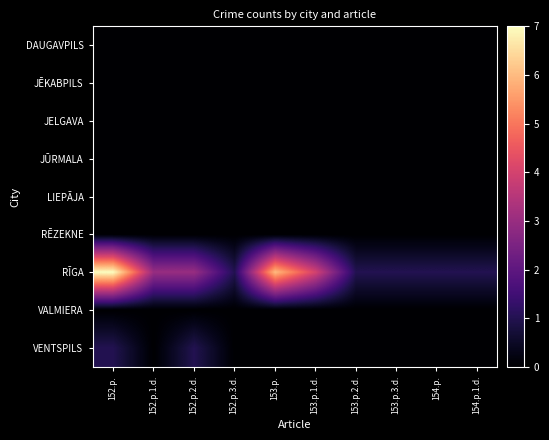

Reading right to left, transcribe all the data shown in this chart.

DAUGAVPILS: 154.p.1.d.=0	154.p.=0	153.p.3.d.=0	153.p.2.d.=0	153.p.1.d.=0	153.p.=0	152.p.3.d.=0	152.p.2.d.=0	152.p.1.d.=0	152.p.=0
JĒKABPILS: 154.p.1.d.=0	154.p.=0	153.p.3.d.=0	153.p.2.d.=0	153.p.1.d.=0	153.p.=0	152.p.3.d.=0	152.p.2.d.=0	152.p.1.d.=0	152.p.=0
JELGAVA: 154.p.1.d.=0	154.p.=0	153.p.3.d.=0	153.p.2.d.=0	153.p.1.d.=0	153.p.=0	152.p.3.d.=0	152.p.2.d.=0	152.p.1.d.=0	152.p.=0
JŪRMALA: 154.p.1.d.=0	154.p.=0	153.p.3.d.=0	153.p.2.d.=0	153.p.1.d.=0	153.p.=0	152.p.3.d.=0	152.p.2.d.=0	152.p.1.d.=0	152.p.=0
LIEPĀJA: 154.p.1.d.=0	154.p.=0	153.p.3.d.=0	153.p.2.d.=0	153.p.1.d.=0	153.p.=0	152.p.3.d.=0	152.p.2.d.=0	152.p.1.d.=0	152.p.=0
RĒZEKNE: 154.p.1.d.=0	154.p.=0	153.p.3.d.=0	153.p.2.d.=0	153.p.1.d.=0	153.p.=0	152.p.3.d.=0	152.p.2.d.=0	152.p.1.d.=0	152.p.=0
RĪGA: 154.p.1.d.=1	154.p.=1	153.p.3.d.=1	153.p.2.d.=1	153.p.1.d.=4	153.p.=6	152.p.3.d.=1	152.p.2.d.=3	152.p.1.d.=3	152.p.=7
VALMIERA: 154.p.1.d.=0	154.p.=0	153.p.3.d.=0	153.p.2.d.=0	153.p.1.d.=0	153.p.=0	152.p.3.d.=0	152.p.2.d.=0	152.p.1.d.=0	152.p.=0
VENTSPILS: 154.p.1.d.=0	154.p.=0	153.p.3.d.=0	153.p.2.d.=0	153.p.1.d.=0	153.p.=0	152.p.3.d.=0	152.p.2.d.=1	152.p.1.d.=0	152.p.=1